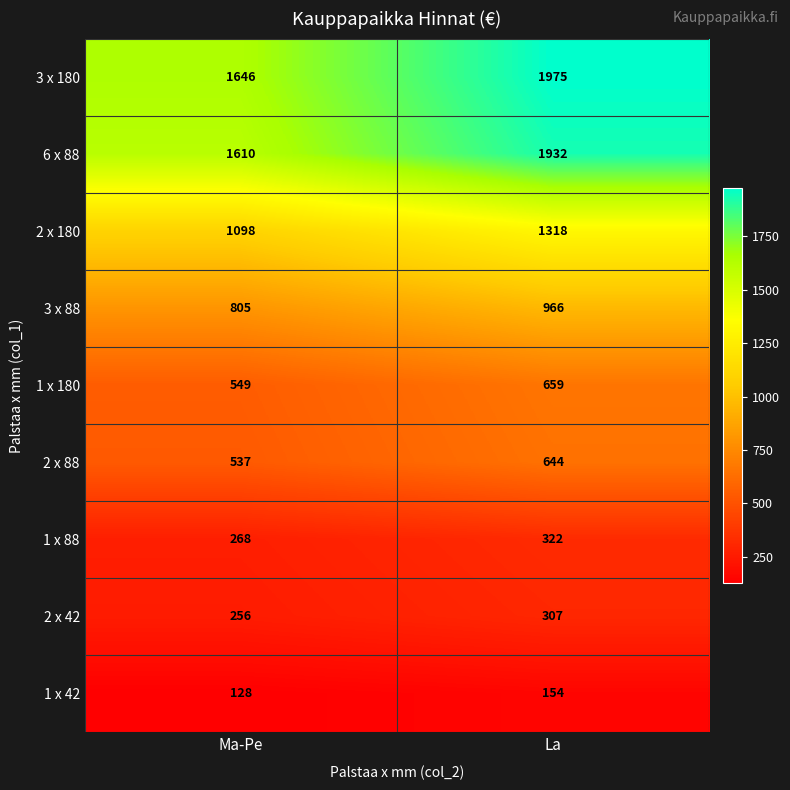

At which category does the chart reach its peak across all series?

La